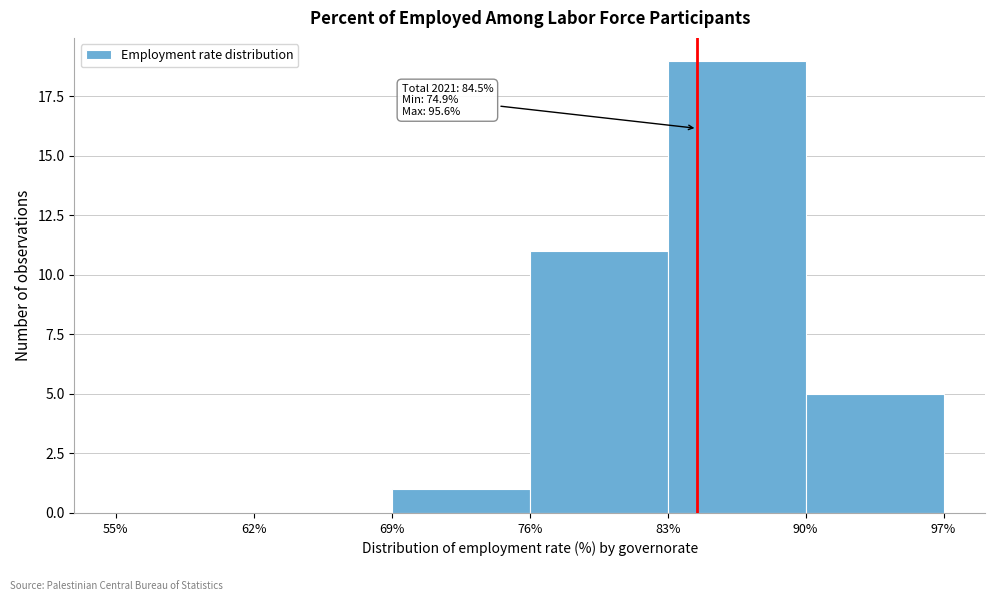

Which range on the x-axis has the tallest bar?

83% to 90%